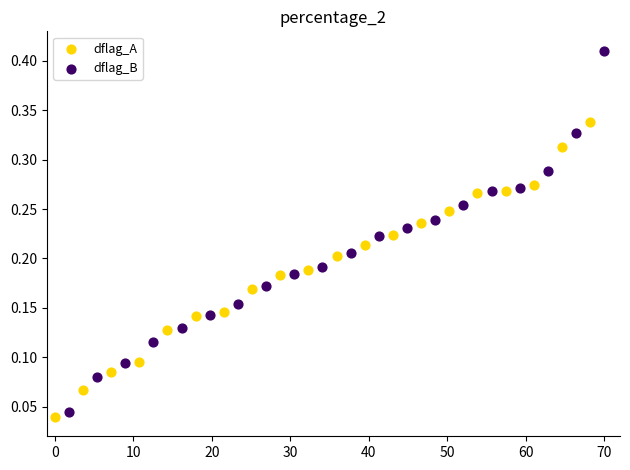

Which series contains the highest Y value?

dflag_B